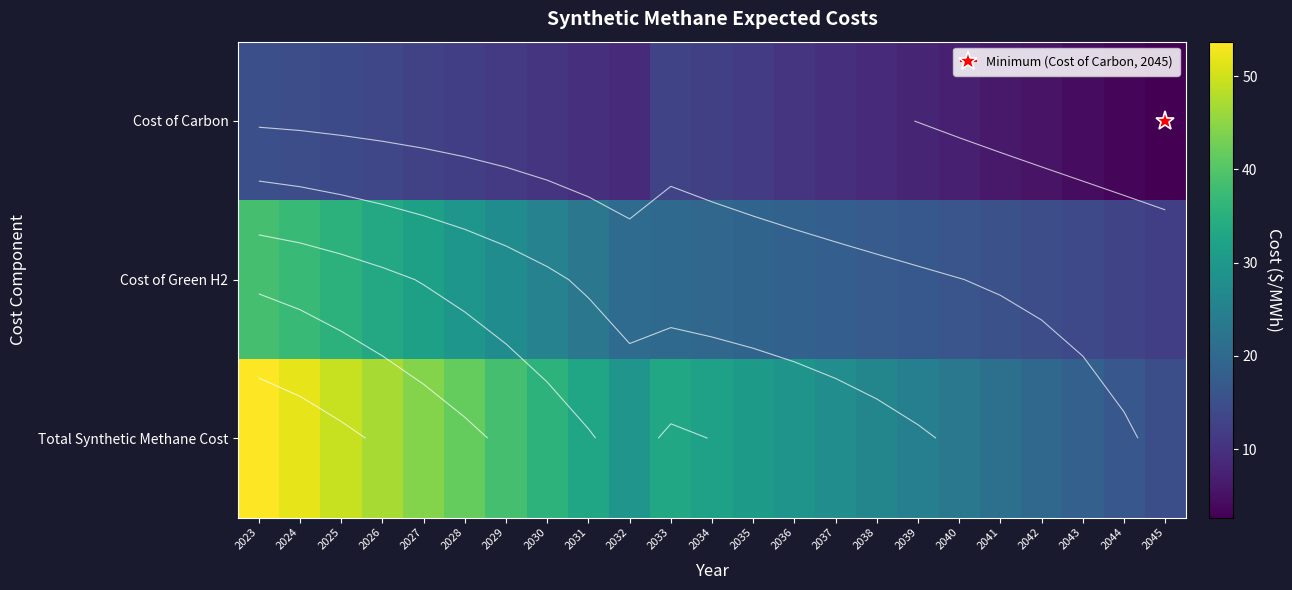

At which label does Cost of Carbon reach its peak?

2023